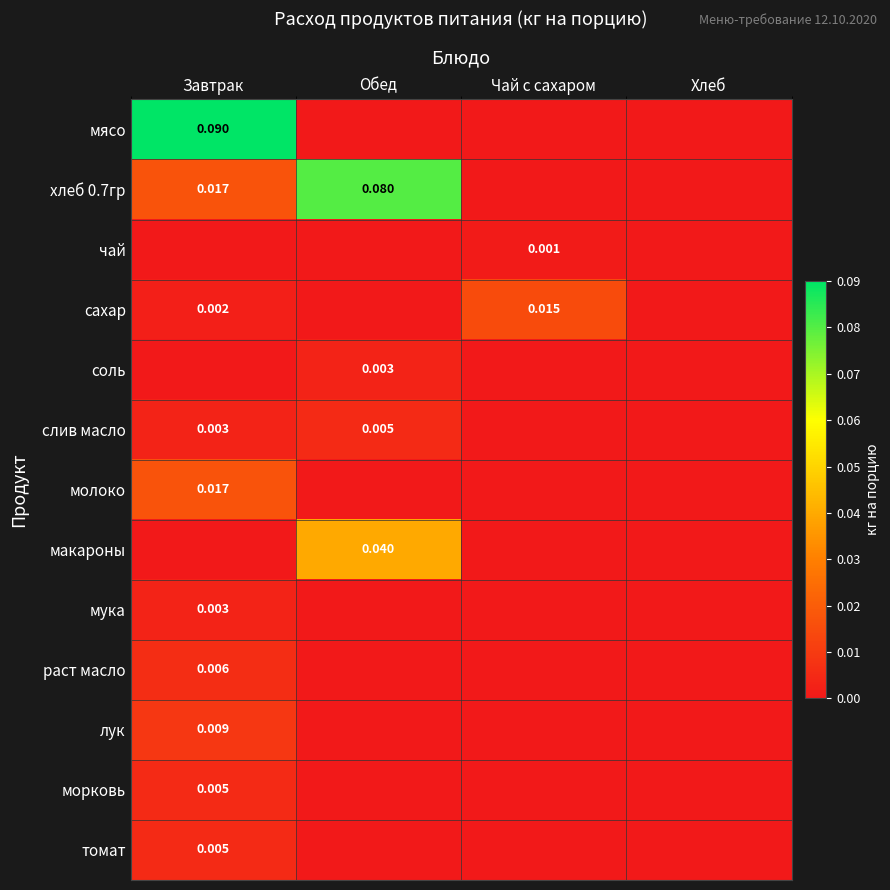

True or false: мясо has a value of 0.0 at Чай с сахаром.

True